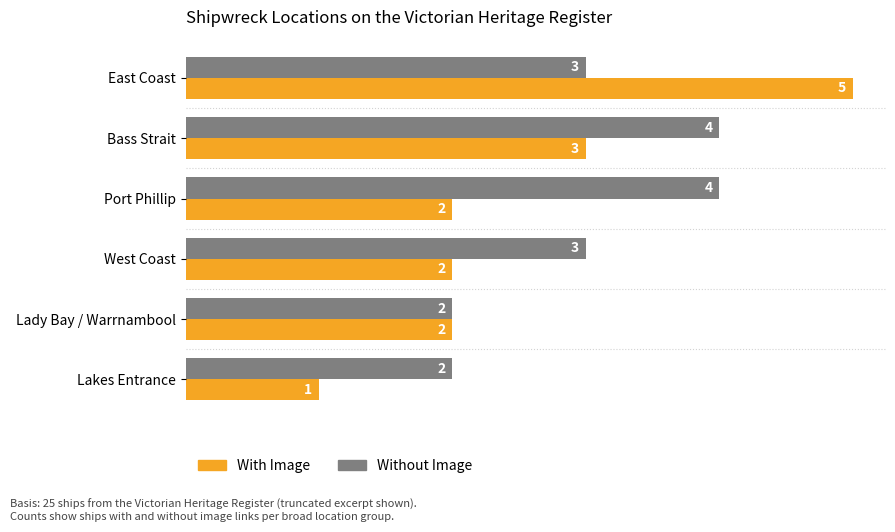

What is the highest value of the Without Image series?

4